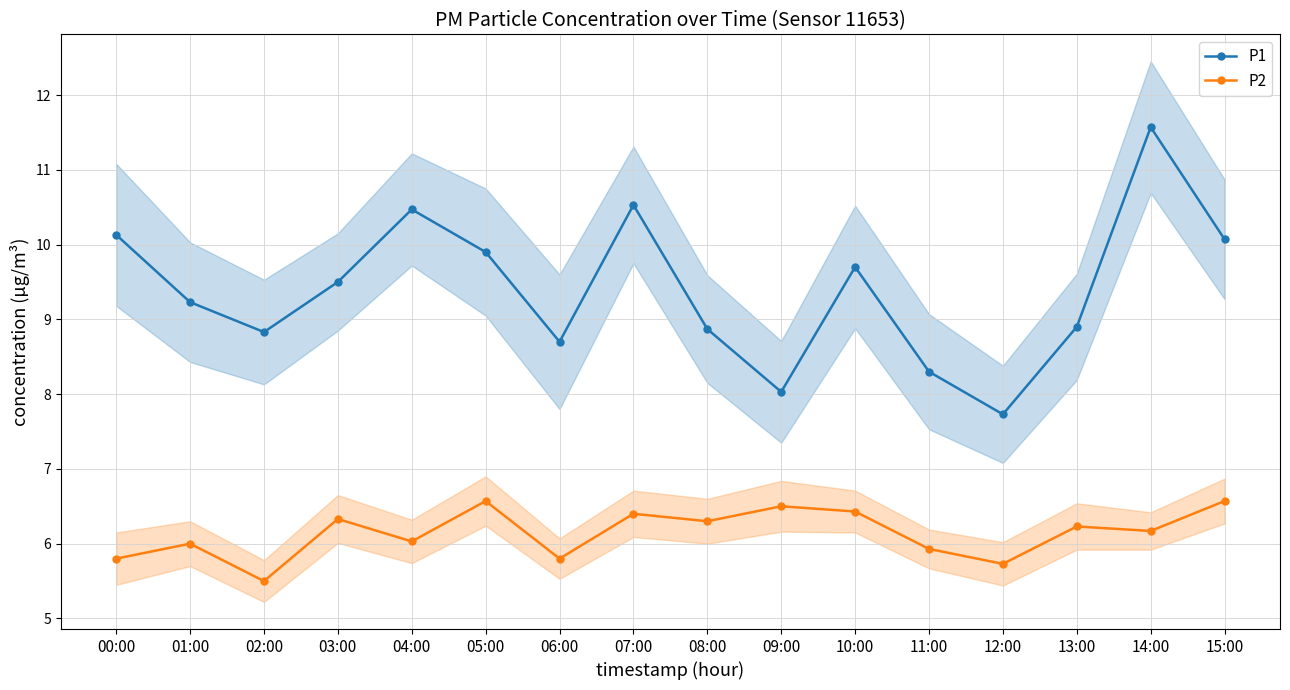

True or false: P1 has more than 2 interior local peaks.

True